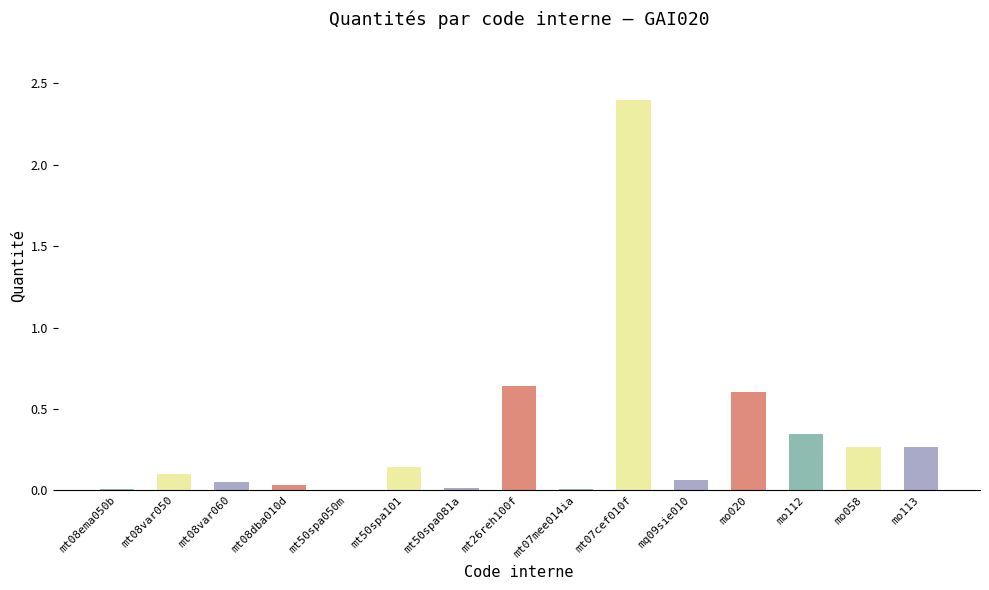

What is the greatest value displayed?

2.4